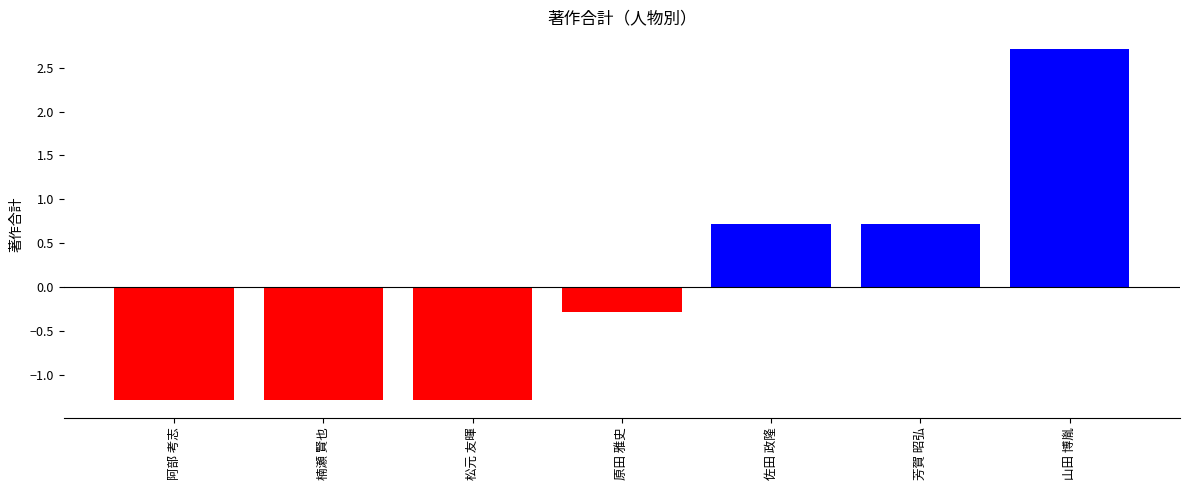

What is the value of the 5th bar from the left?

0.7